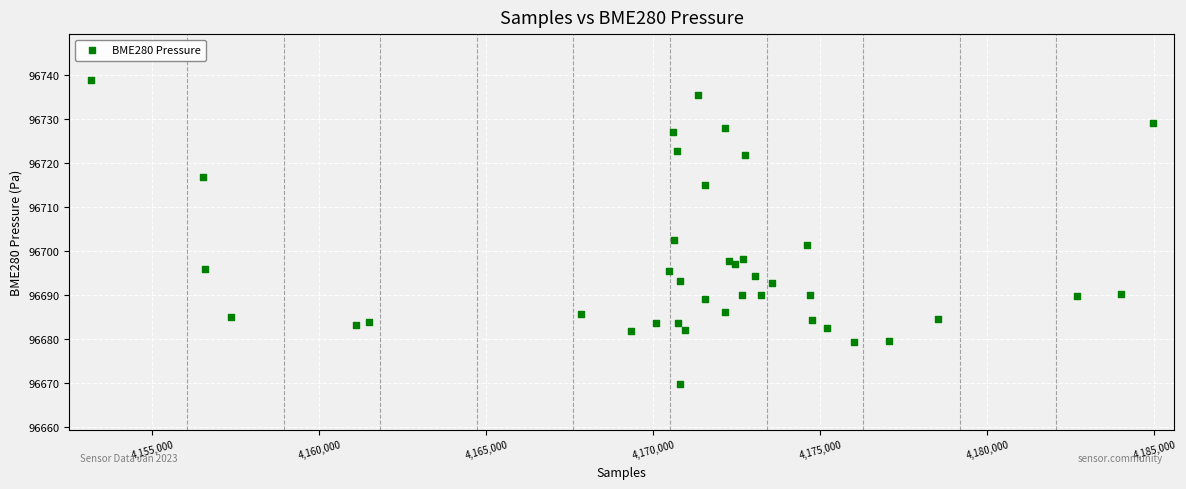

What Y value in the scatter plot is closest to 96704?

96702.4